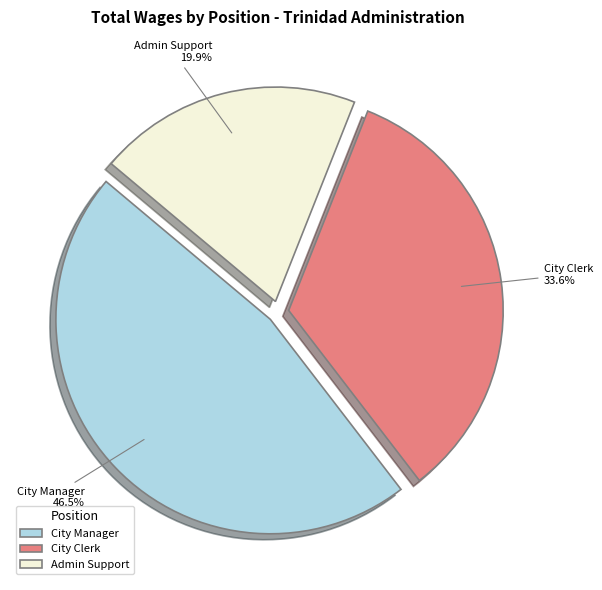

What is the ratio of the value at Admin Support to the value at City Clerk?

0.6